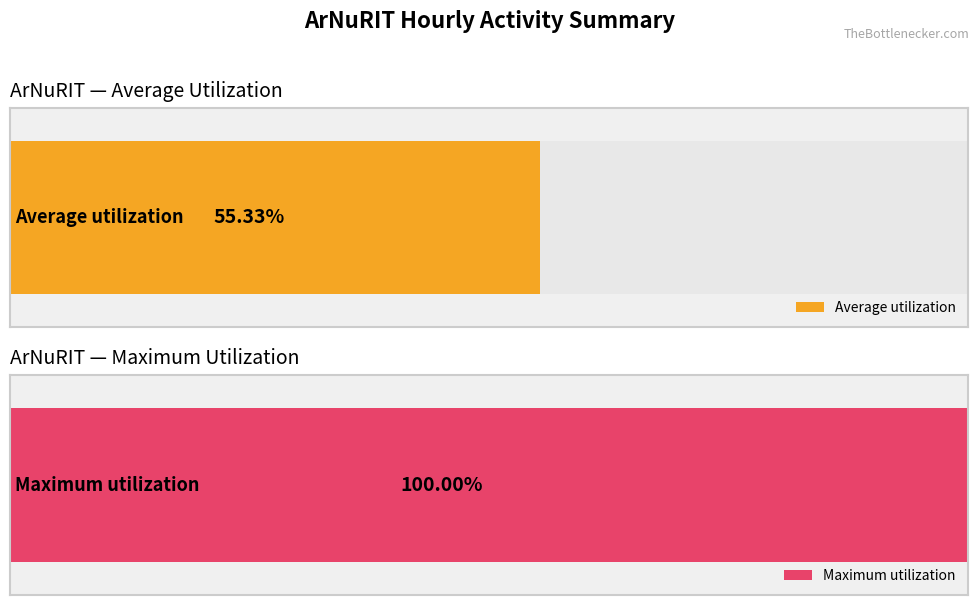

What are all the series names shown in the legend?

Average utilization, Maximum utilization